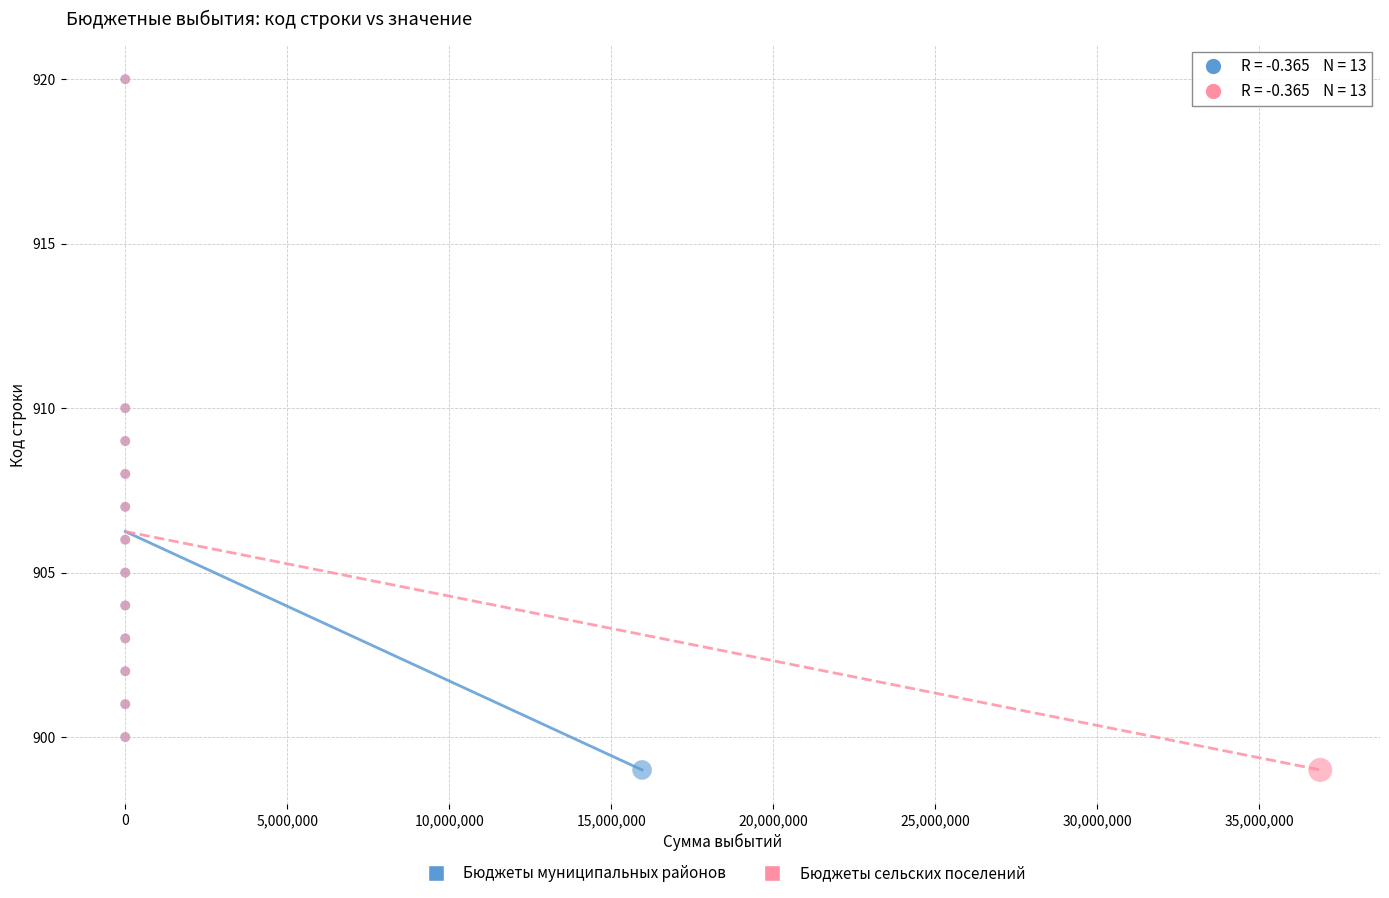

What are all the series names shown in the legend?

Бюджеты муниципальных районов, Бюджеты сельских поселений